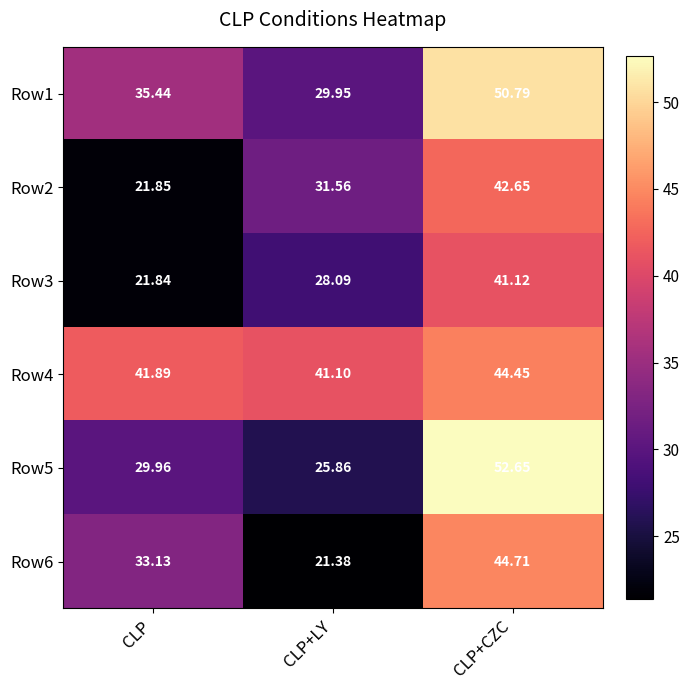

Is the value of Row4 at CLP+CZC greater than the value of Row2 at CLP+CZC?

Yes